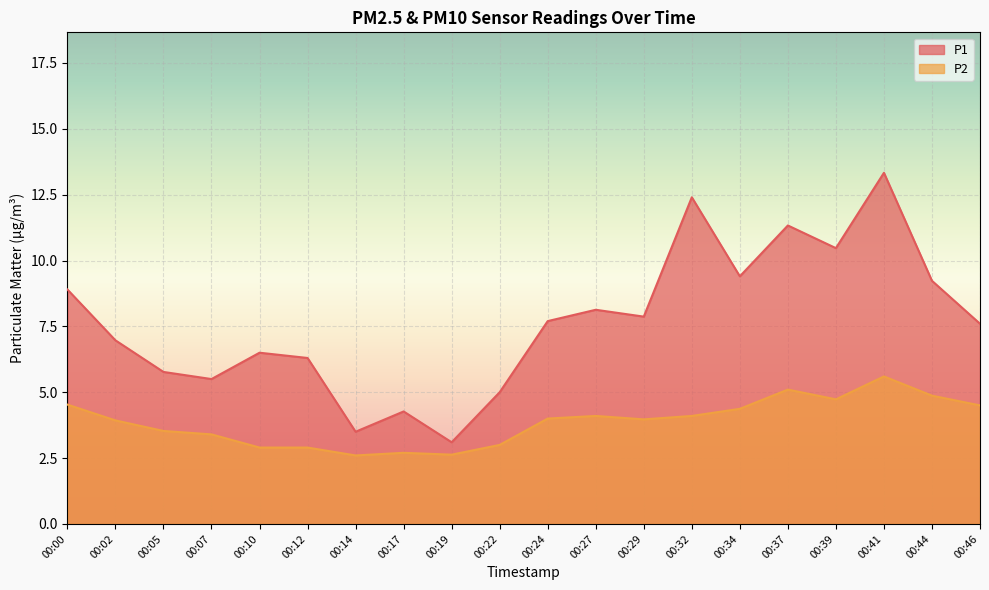

How many data points in P2 are less than 4?

10